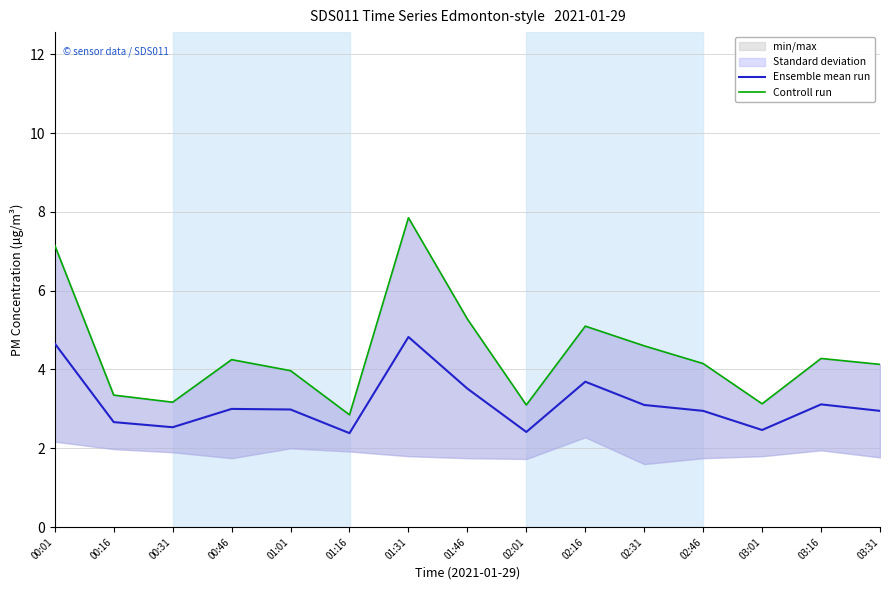

What is the total value across all series at 00:01?

11.8